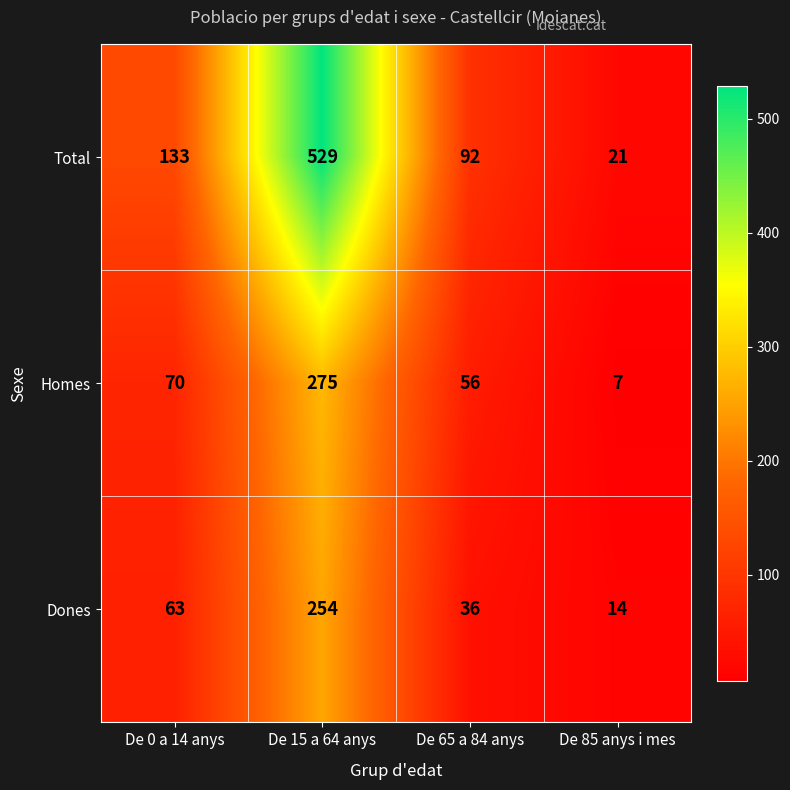

Reading left to right, what are all the values shown in this chart?

Total: De 0 a 14 anys=133	De 15 a 64 anys=529	De 65 a 84 anys=92	De 85 anys i mes=21
Homes: De 0 a 14 anys=70	De 15 a 64 anys=275	De 65 a 84 anys=56	De 85 anys i mes=7
Dones: De 0 a 14 anys=63	De 15 a 64 anys=254	De 65 a 84 anys=36	De 85 anys i mes=14